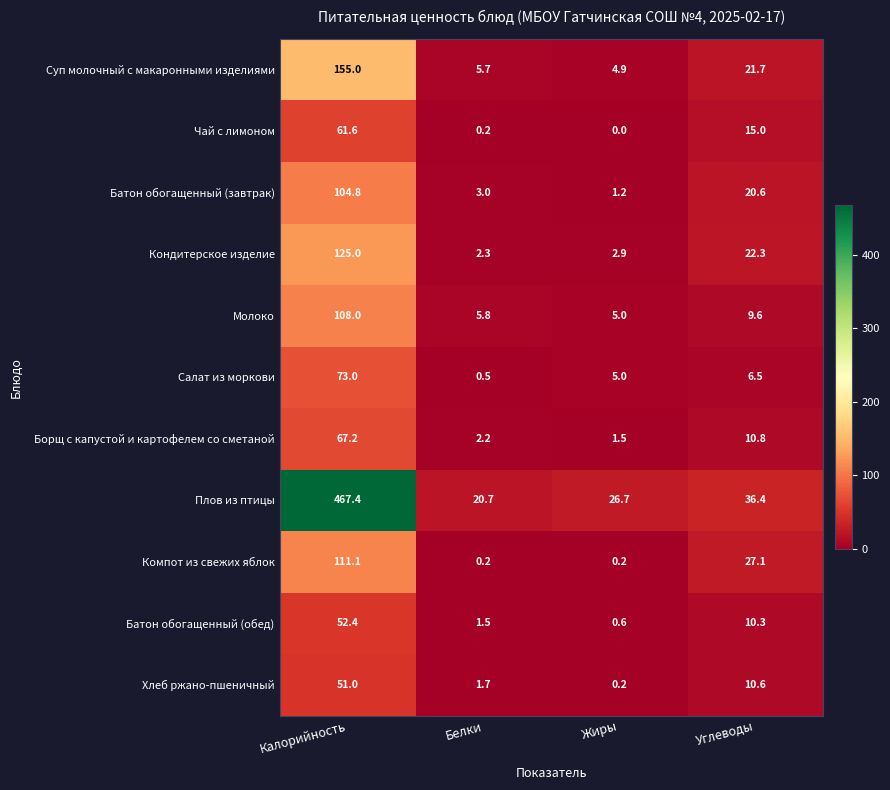

Rank the series by their maximum value, from highest to lowest.

Плов из птицы, Суп молочный с макаронными изделиями, Кондитерское изделие, Компот из свежих яблок, Молоко, Батон обогащенный (завтрак), Салат из моркови, Борщ с капустой и картофелем со сметаной, Чай с лимоном, Батон обогащенный (обед), Хлеб ржано-пшеничный